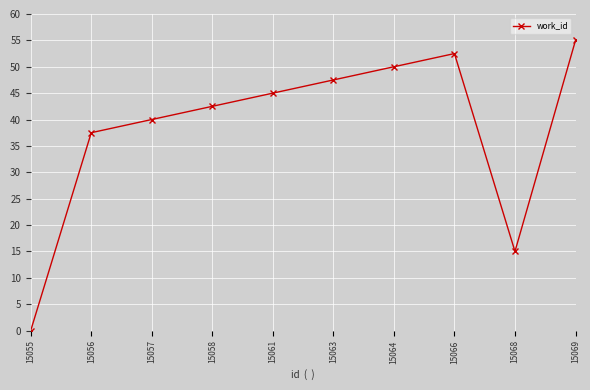

Which label corresponds to the largest value in the chart?

15069